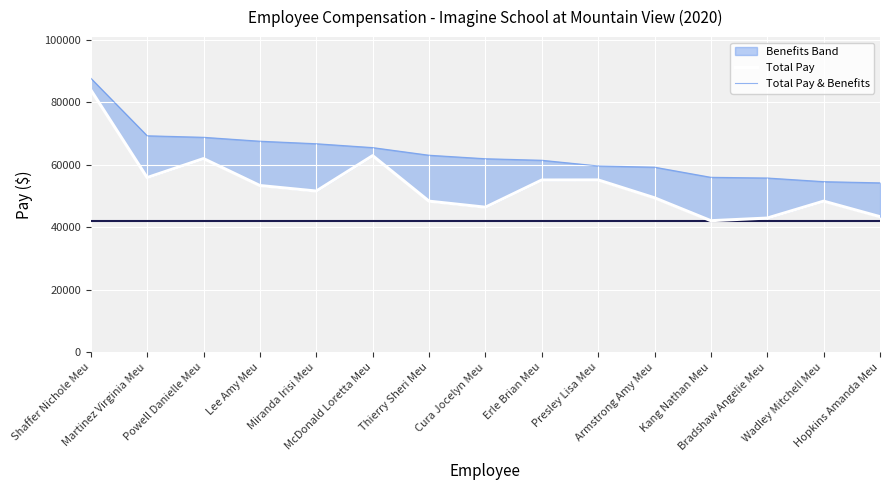

What is the difference between the highest and lowest values at McDonald Loretta Meu?

2598.5